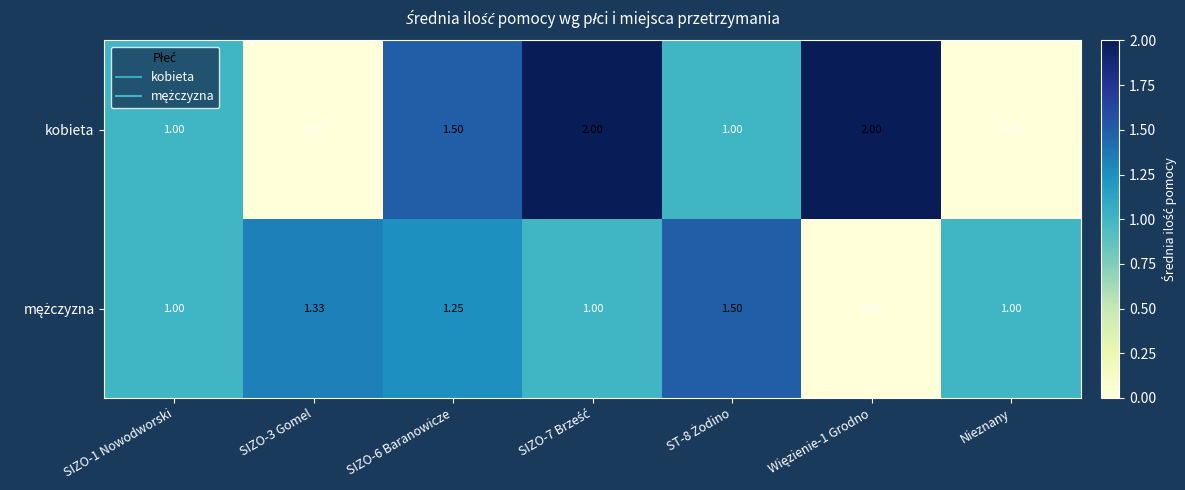

What is the total value across all series at SIZO-6 Baranowicze?

2.8